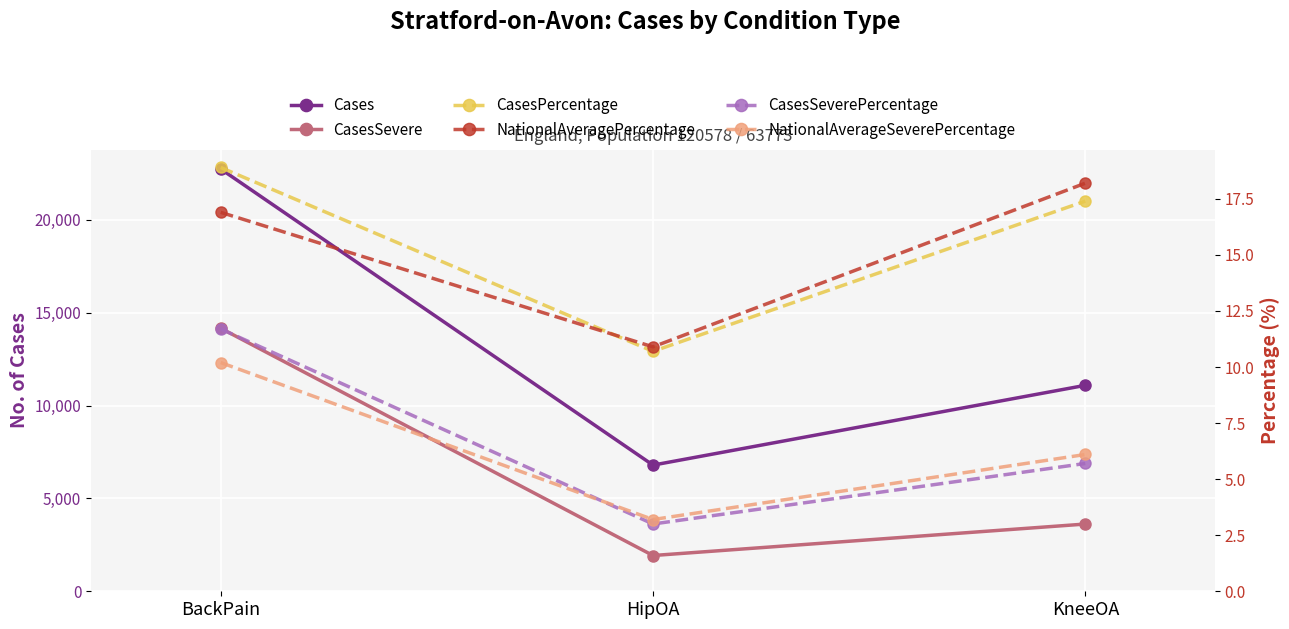

At which label does NationalAveragePercentage first exceed 16?

BackPain